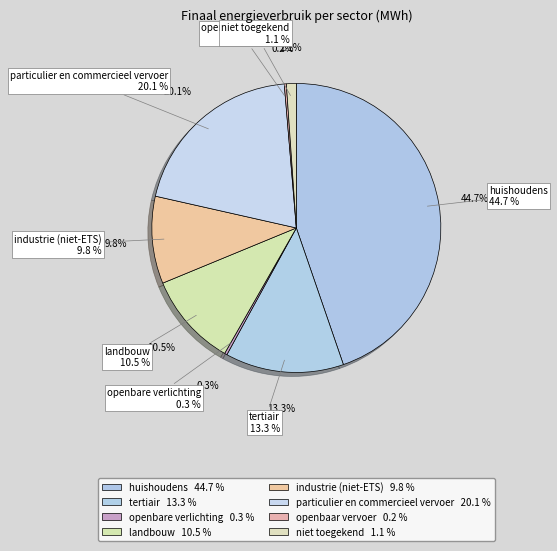

Count the number of slices in the pie.

8